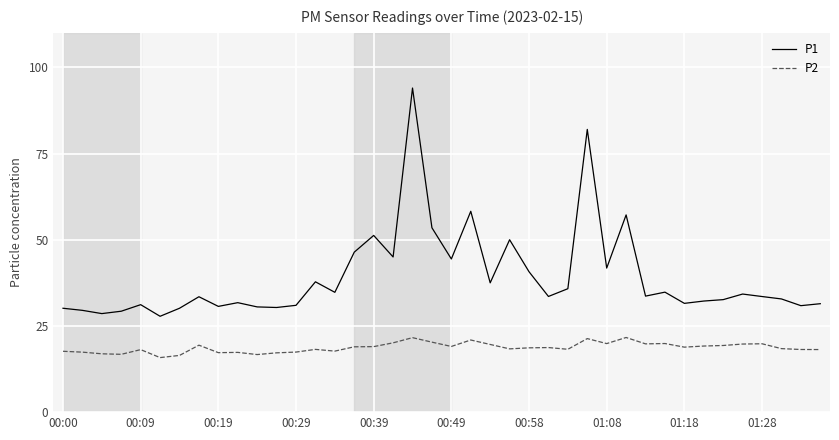

How many distinct data groups are displayed?

2